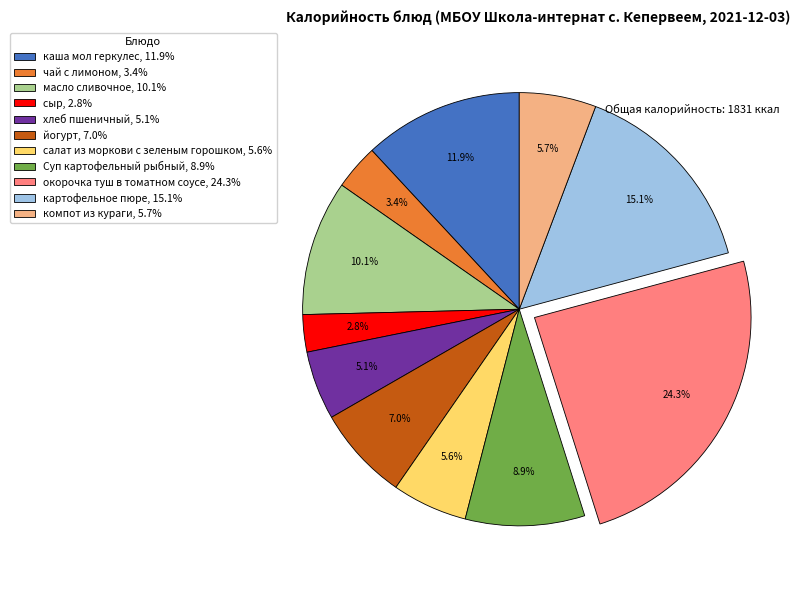

Is there a majority slice in this chart?

No